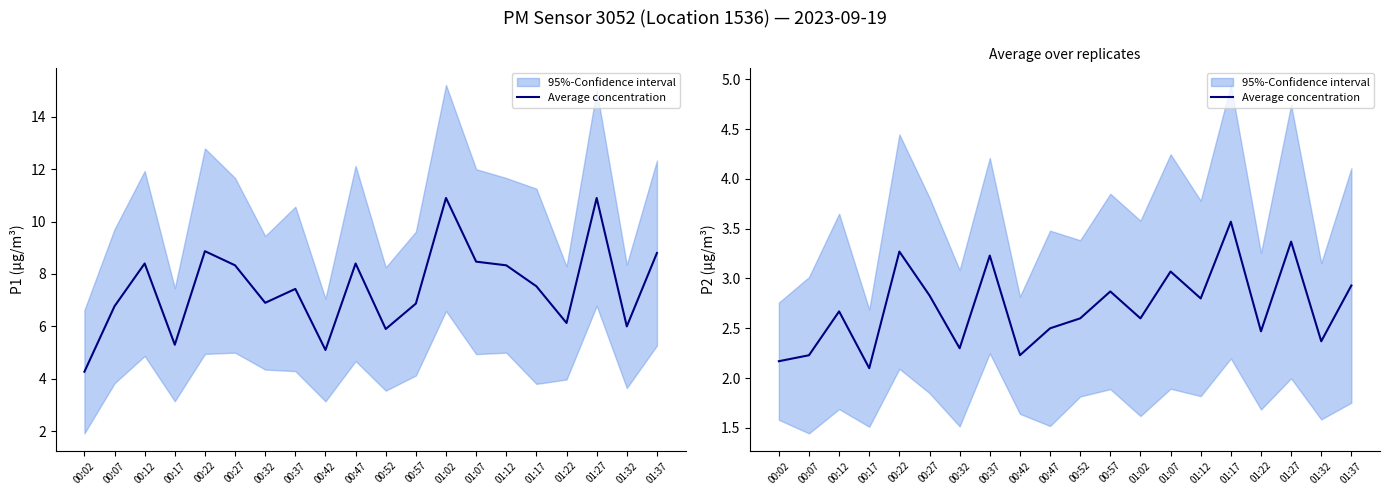

The chart shows a value of 2.4 at 01:32. True or false?

True